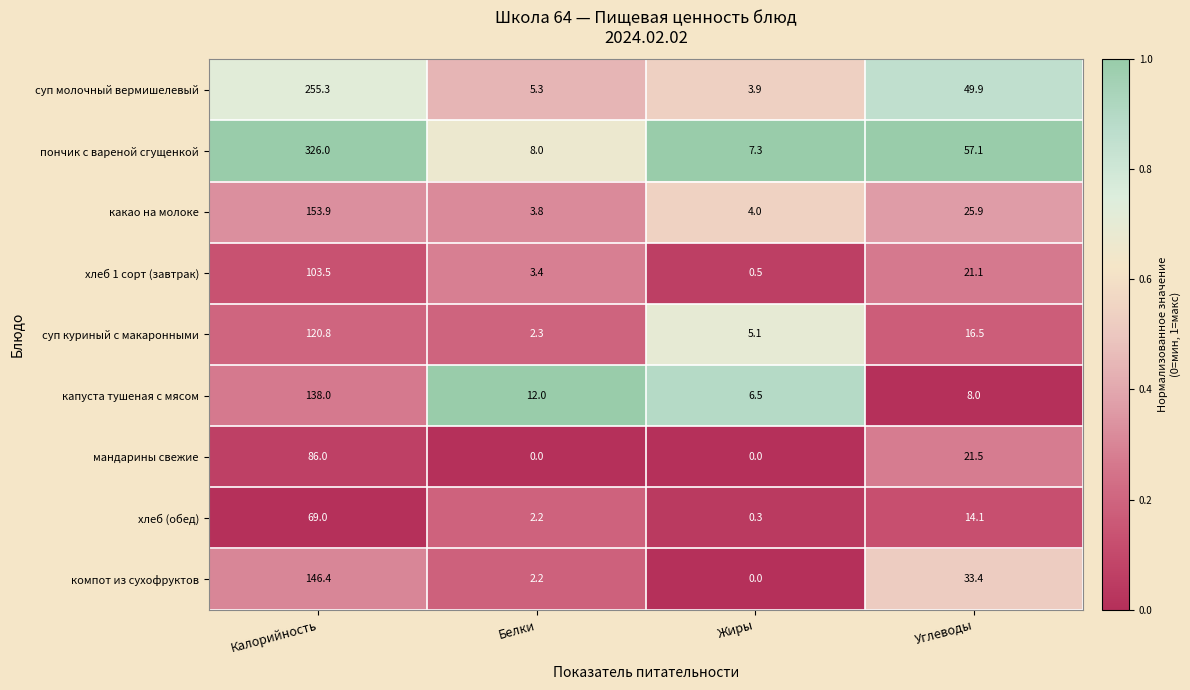

What is the average value of the капуста тушеная с мясом series?

41.1